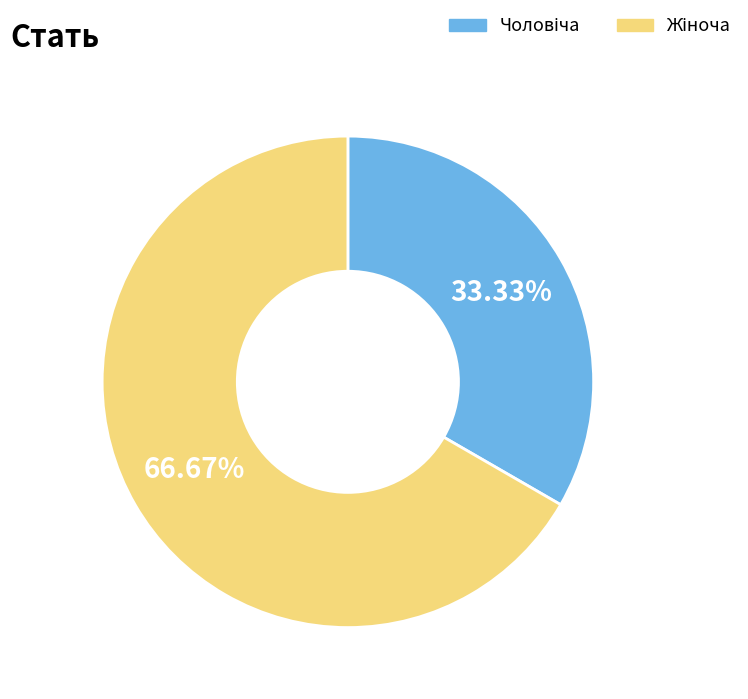

Is there any slice that represents more than half of the pie?

Yes